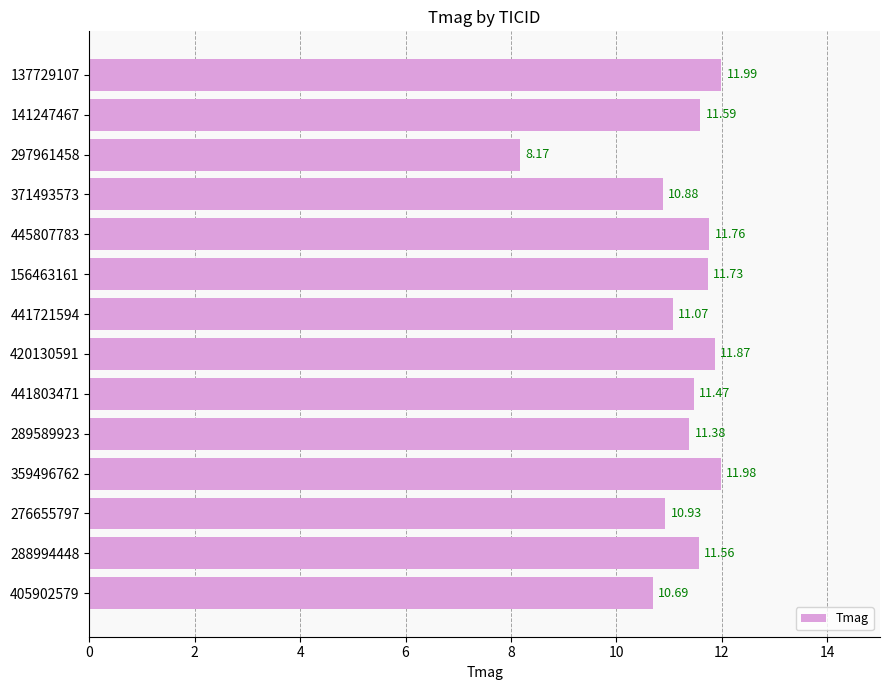

Rank the categories by value from lowest to highest.

297961458, 405902579, 371493573, 276655797, 441721594, 289589923, 441803471, 288994448, 141247467, 156463161, 445807783, 420130591, 359496762, 137729107